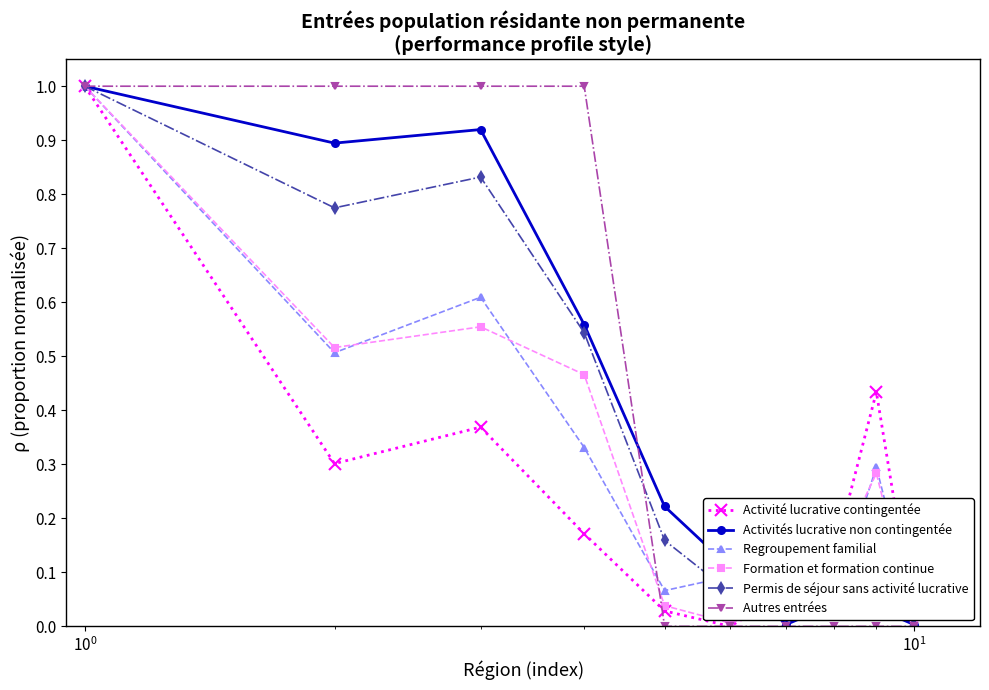

What is the greatest value displayed?

1.0